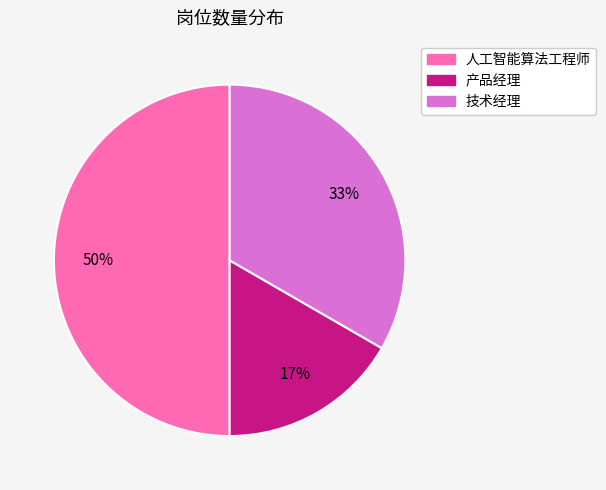

Is the sum of 产品经理 and 人工智能算法工程师 greater than half?

Yes